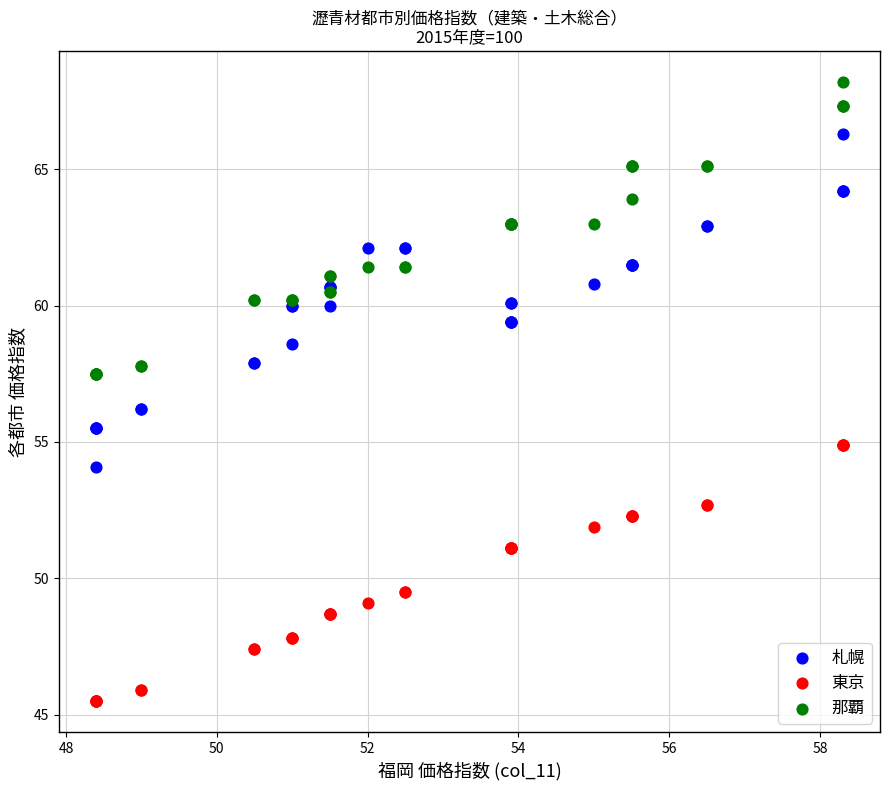

Which series reaches the minimum Y coordinate?

東京